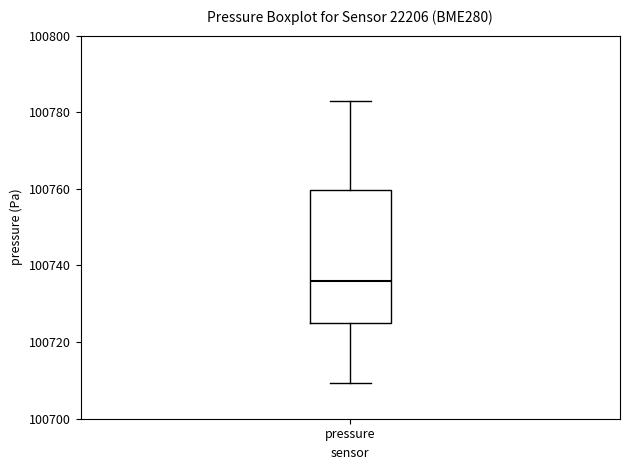

Transcribe this box plot: give where the median line is, the range the box spans, and where the two whiskers end, as read against the y-axis. The values are not printed on the chart, so give them approximately, as read against the axis.

median 100736, box 100726 to 100760, whiskers 100710 to 100782